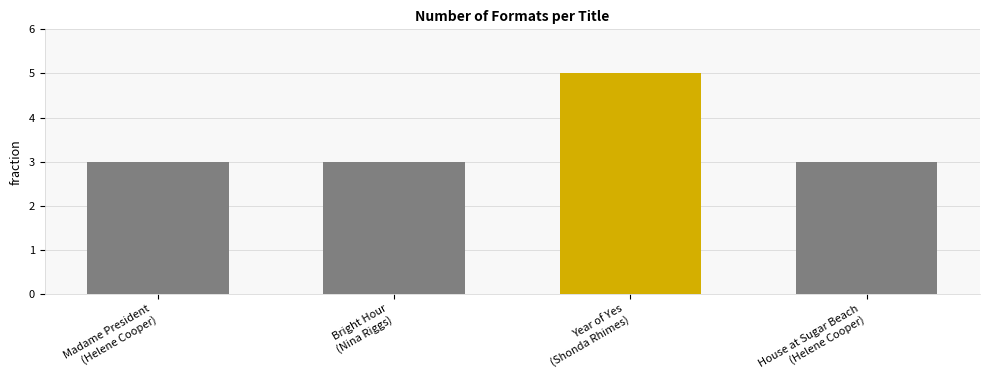

Reading left to right, transcribe all the data shown in this chart.

3	3	5	3